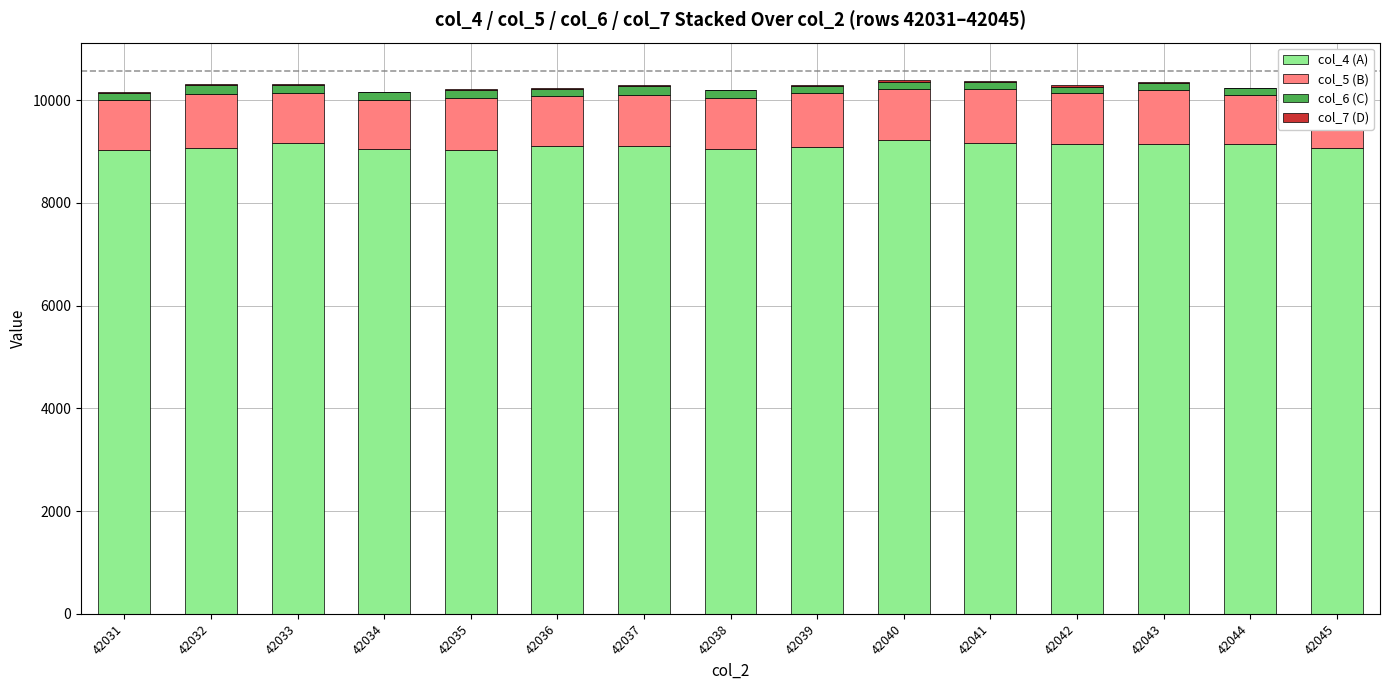

The col_4 (A) series shows 13352 at 42034. True or false?

False